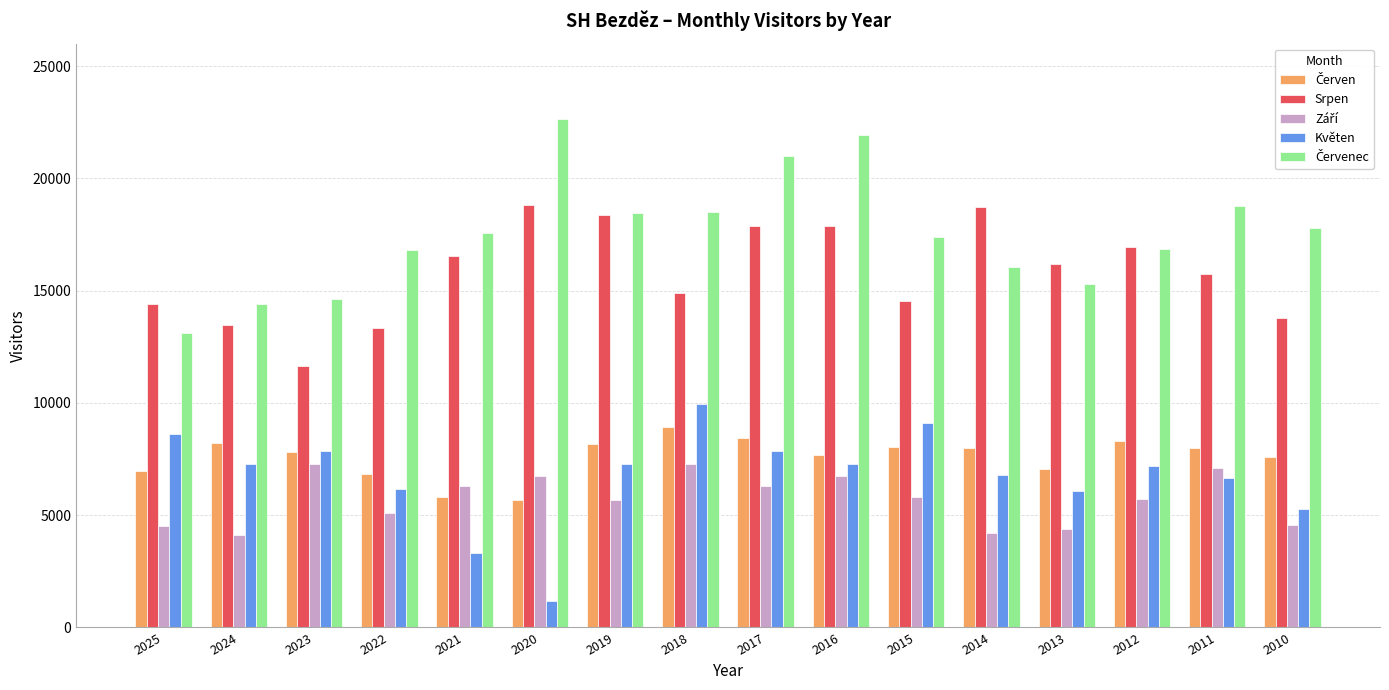

What is the total value across all series at 2010?

49007